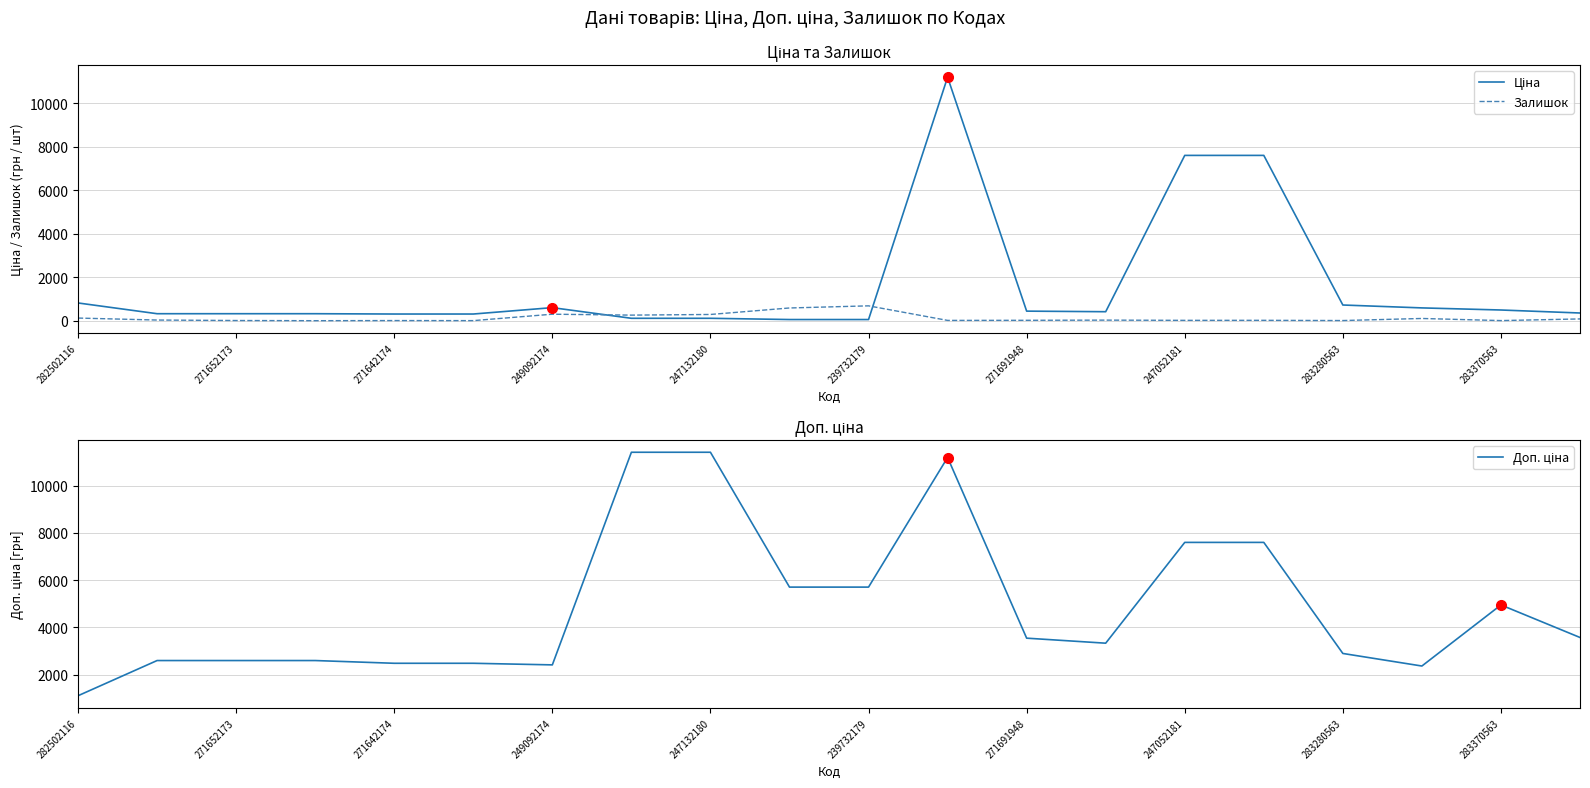

Which category has the lowest value in the Доп. ціна series?

282502116